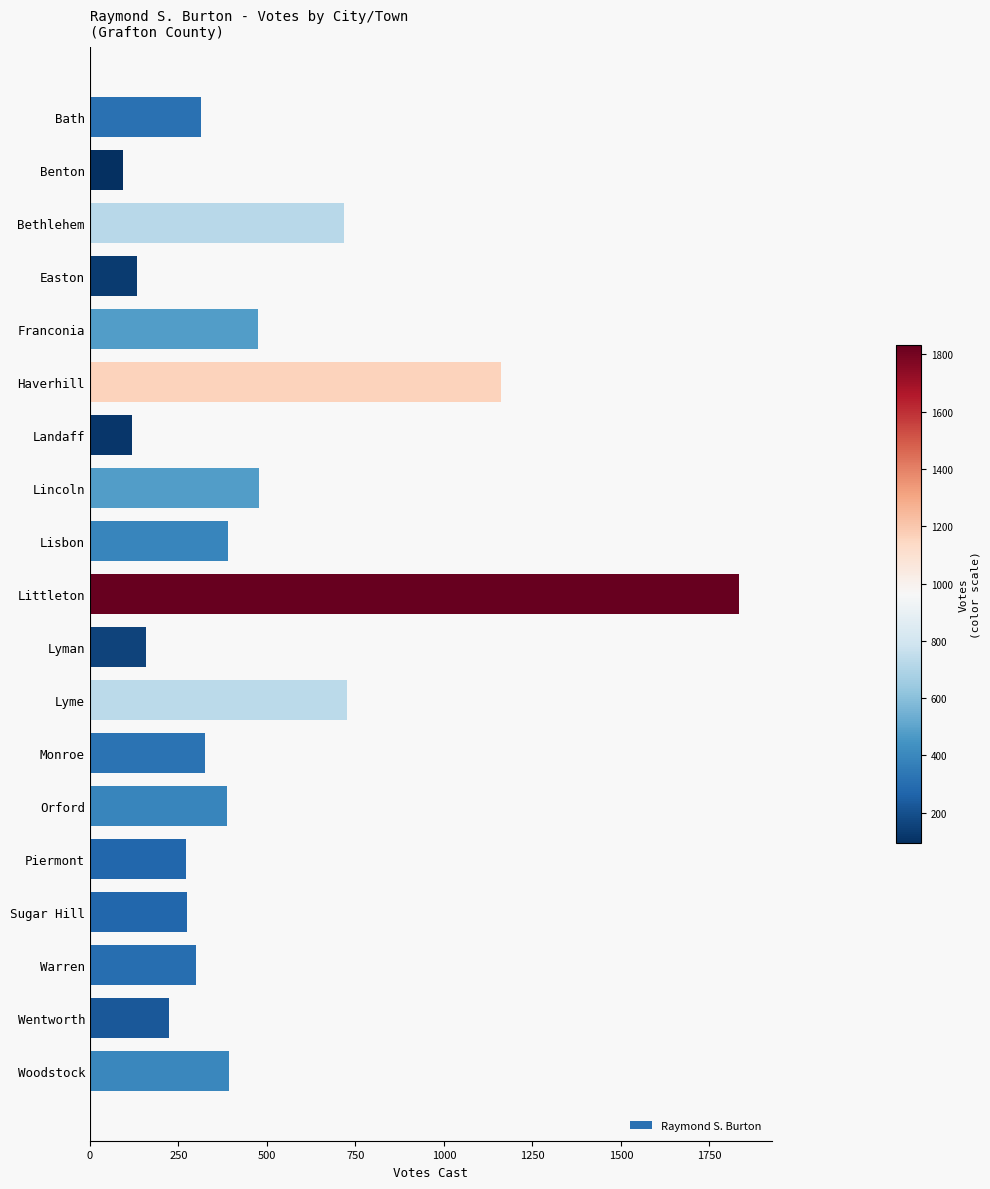

Between Woodstock and Easton, which is larger?

Woodstock